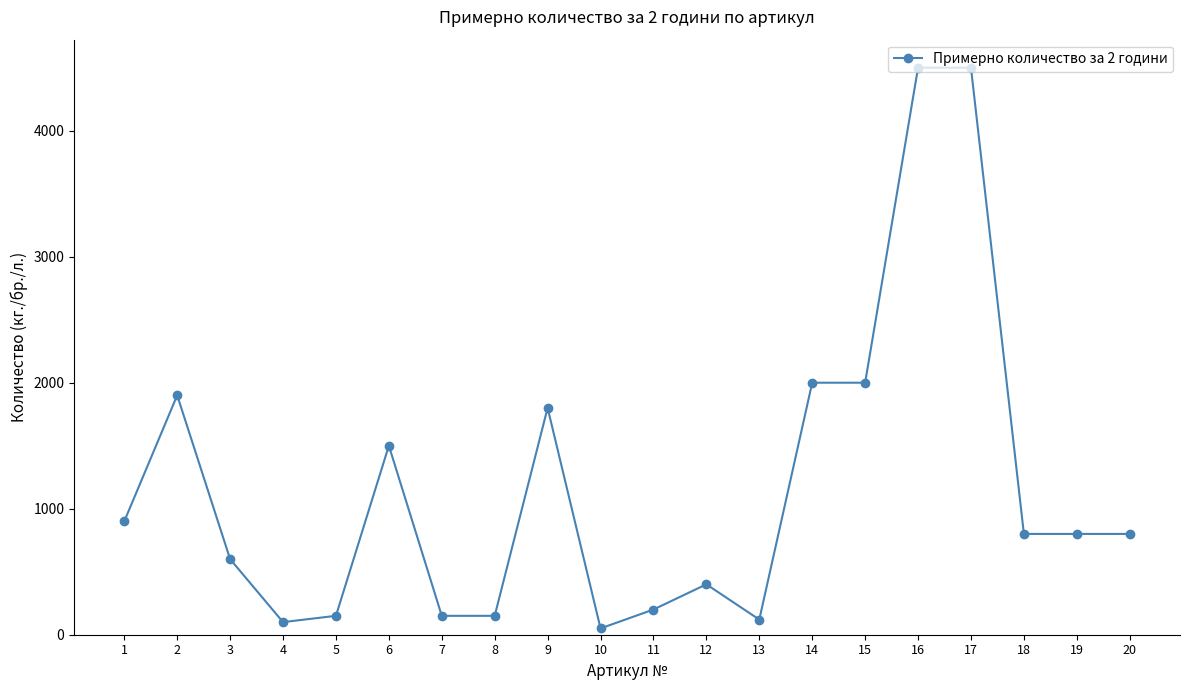

Reading left to right, list all the values displayed in this chart.

900	1900	600	100	150	1500	150	150	1800	50	200	400	120	2000	2000	4500	4500	800	800	800